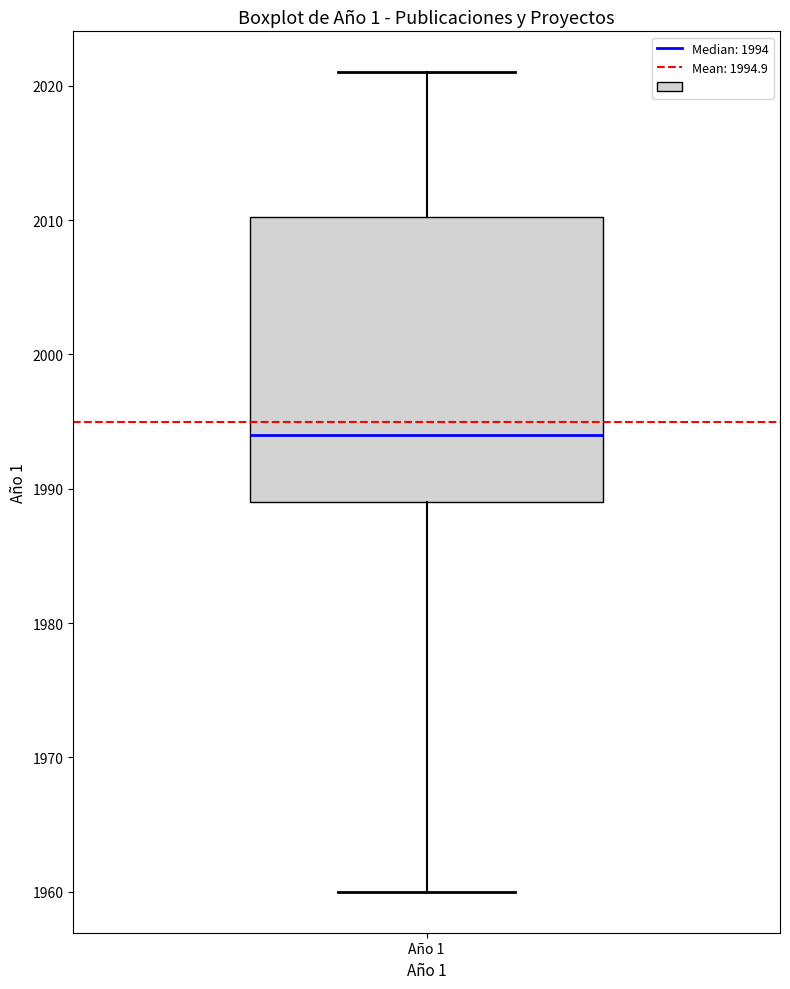

Transcribe this box plot: give where the median line is, the range the box spans, and where the two whiskers end, as read against the y-axis. The values are not printed on the chart, so give them approximately, as read against the axis.

median 1994, box 1989 to 2010, whiskers 1960 to 2021